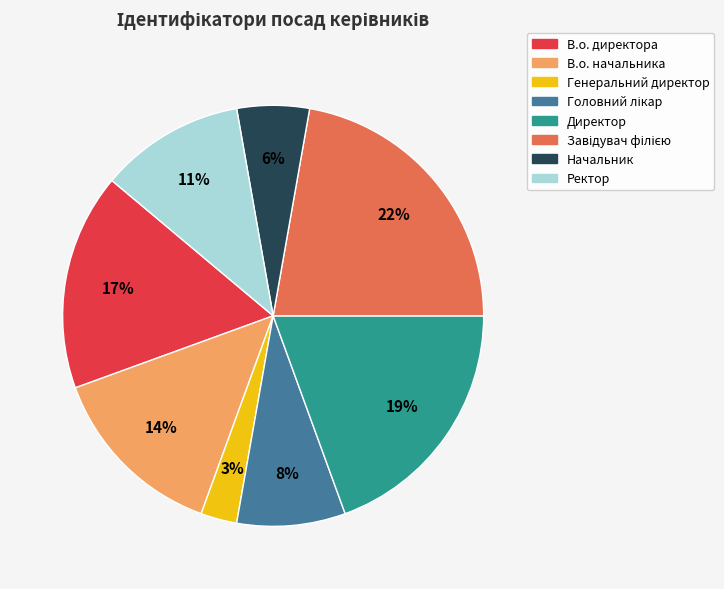

Which has a higher value, Директор or В.о. начальника?

Директор